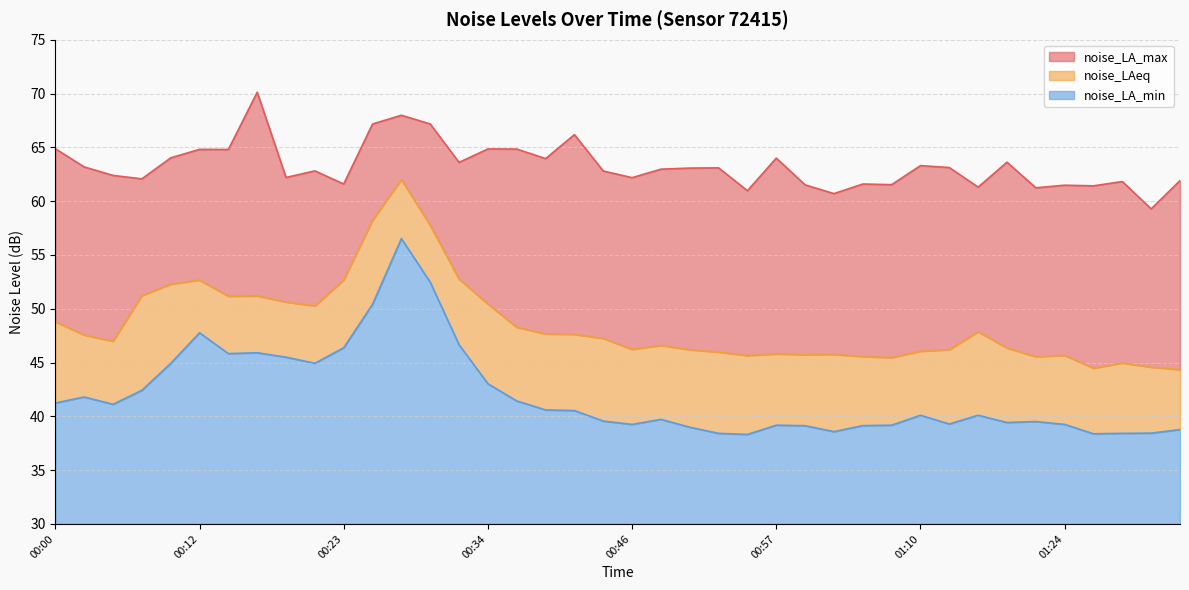

At which label is noise_LA_min closest to 47?

00:32